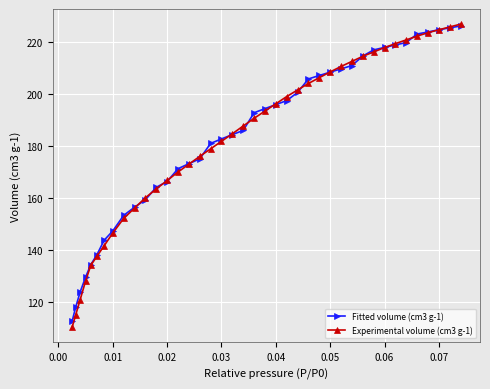

At how many categories does at least one series exceed 131?

36